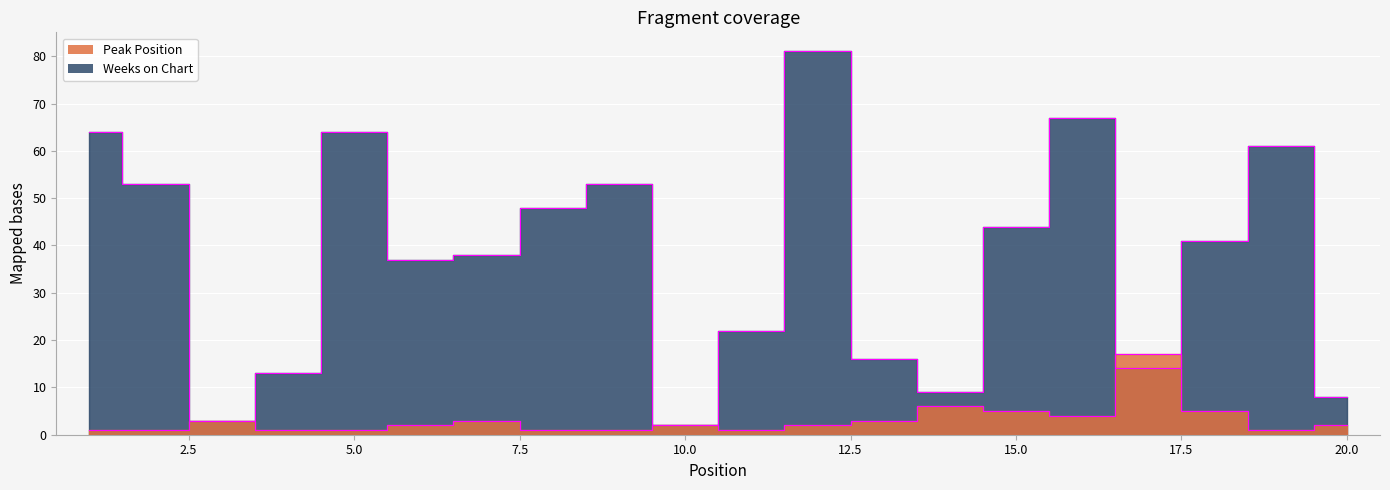

What is the value of the Peak Position point at the 17th from the left?

17